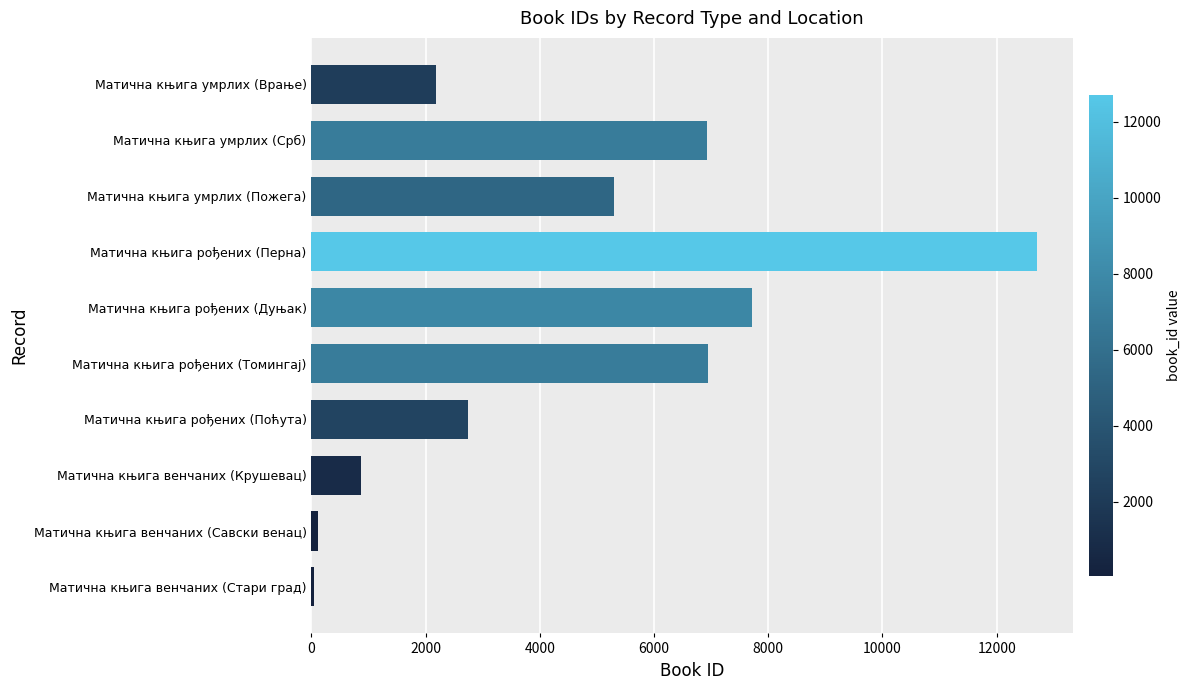

Which label corresponds to the largest value in the chart?

Матична књига рођених (Перна)